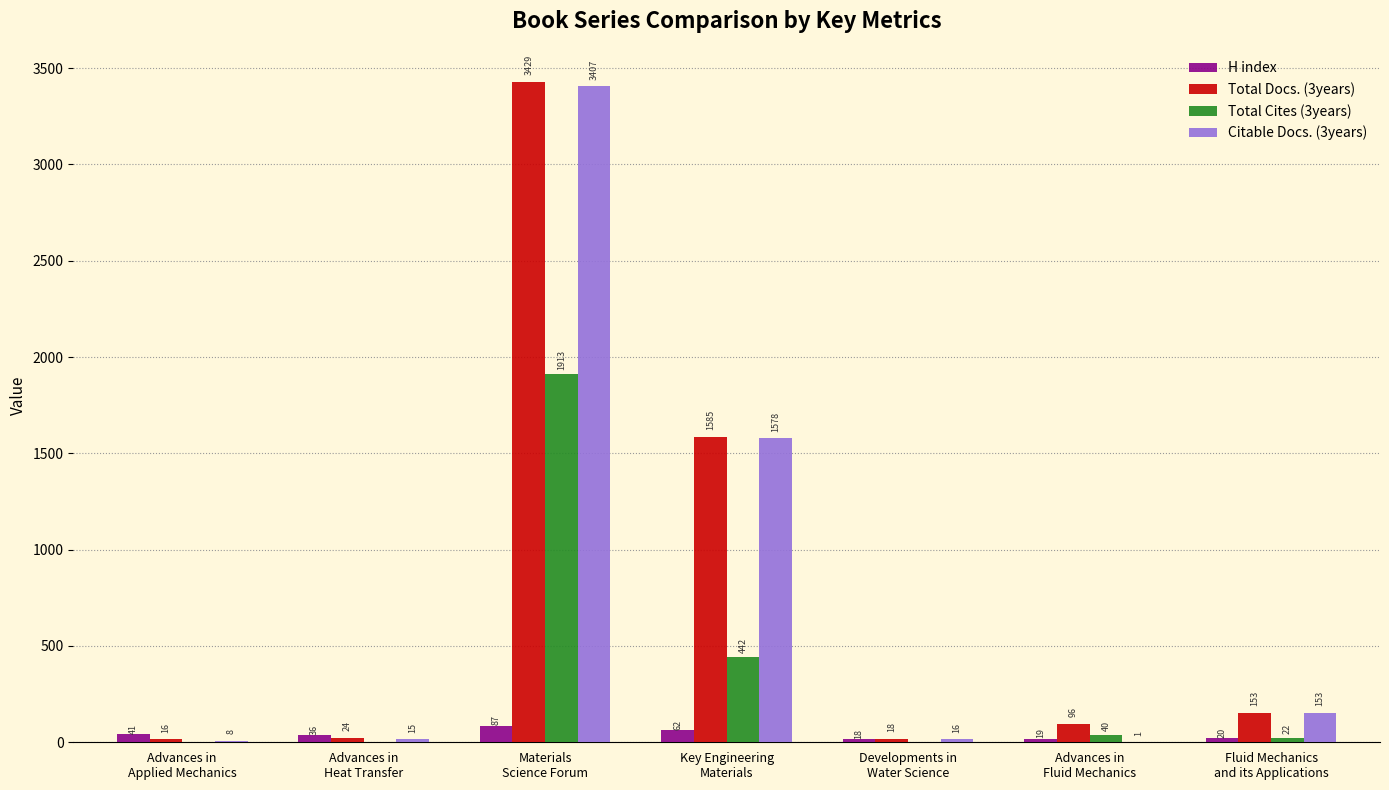

What is the sum of all Total Docs. (3years) values?

5321